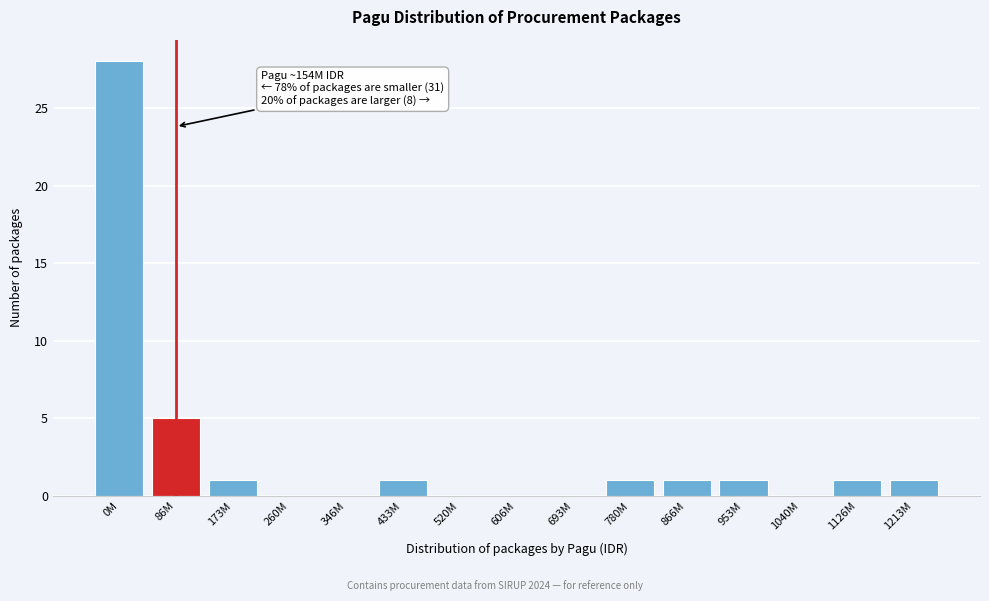

Reading right to left, extract all data points from this chart.

1213M=1	1126M=1	1040M=0	953M=1	866M=1	780M=1	693M=0	606M=0	520M=0	433M=1	346M=0	260M=0	173M=1	86M=5	0M=28